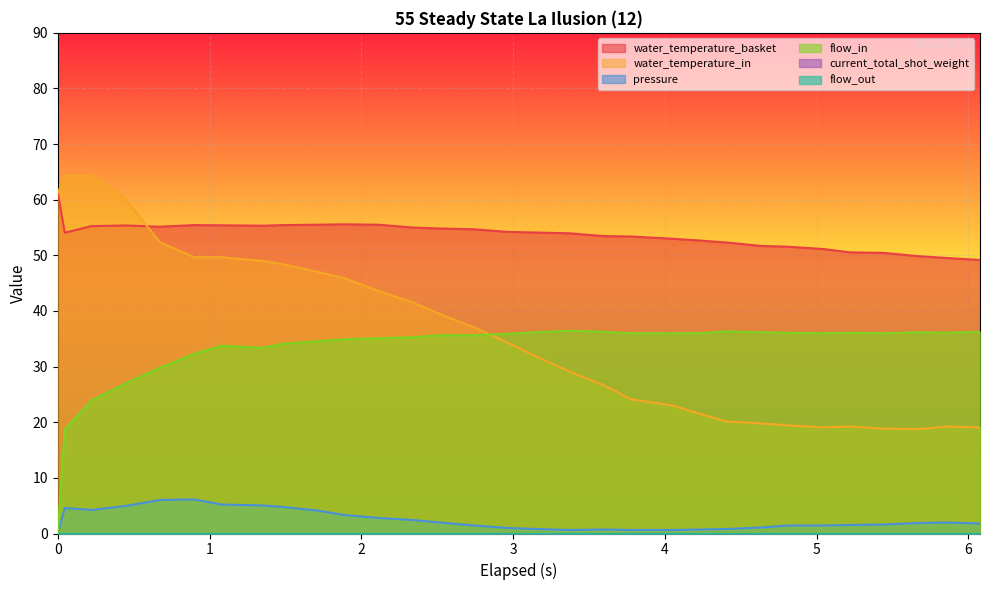

At which category does pressure reach its first local valley?

0.222